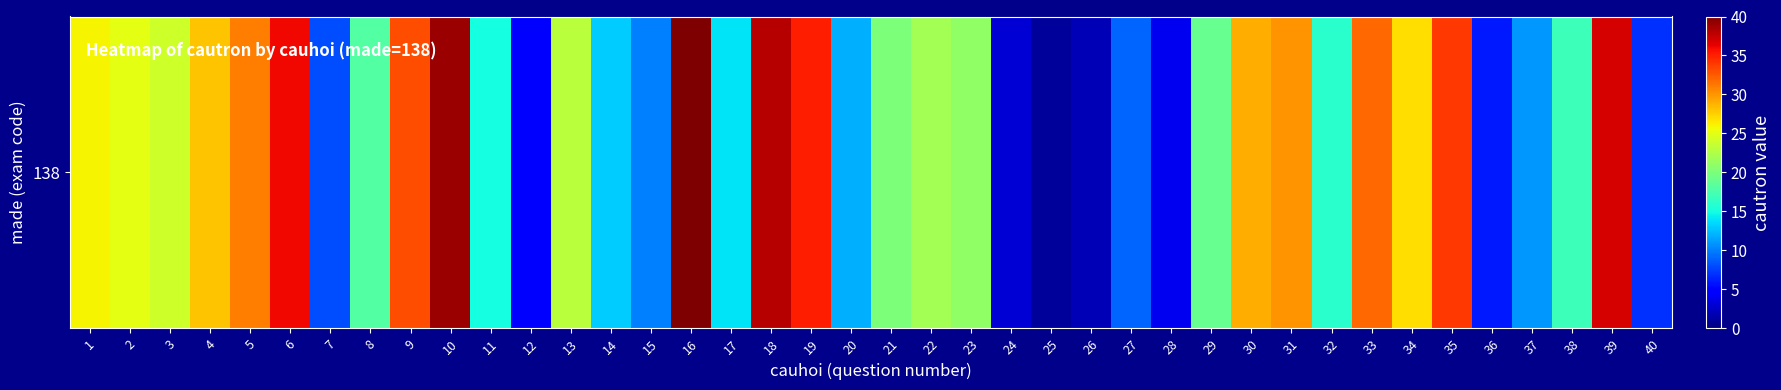

Which has a higher value, 26 or 17?

17